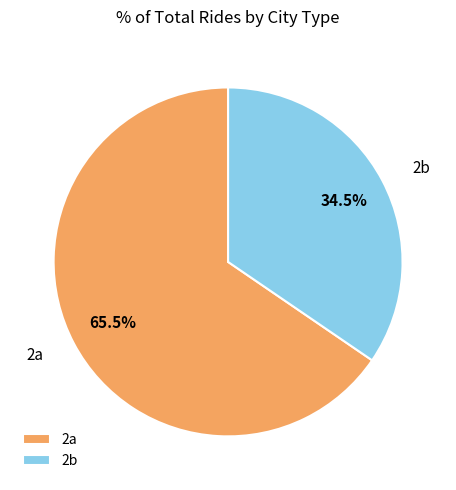

Is there a majority slice in this chart?

Yes